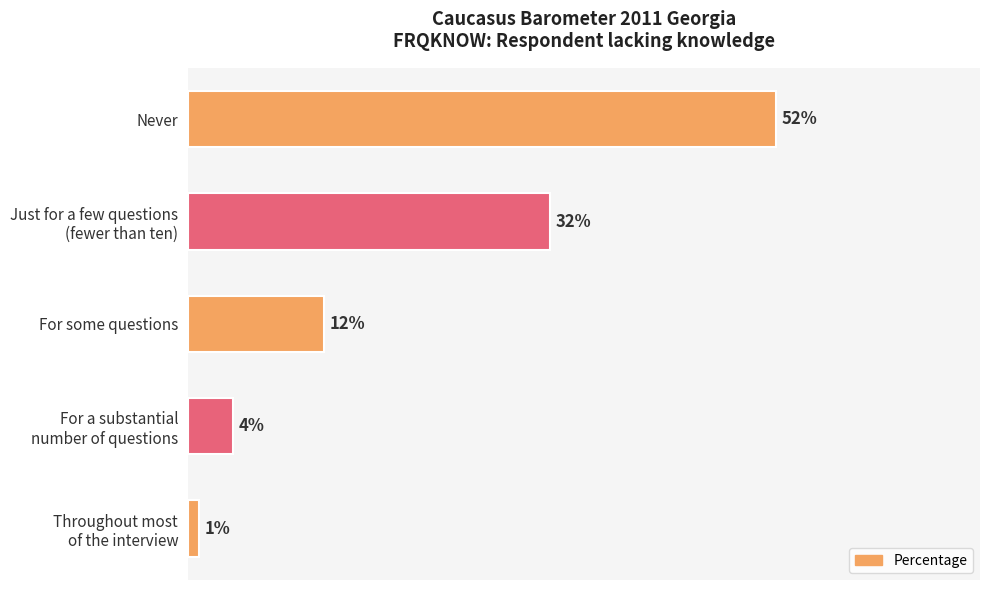

Which category has the highest value across all series?

Never